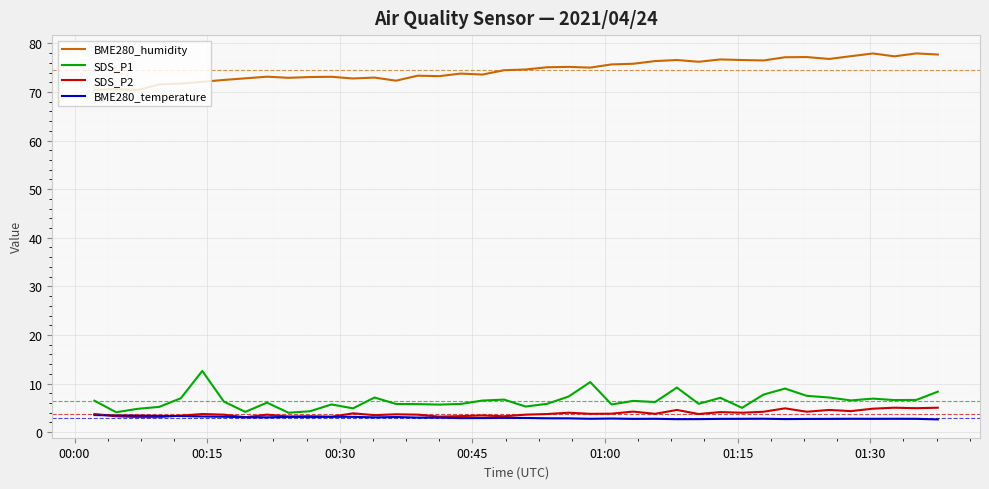

What is the maximum value shown in the chart?

77.9